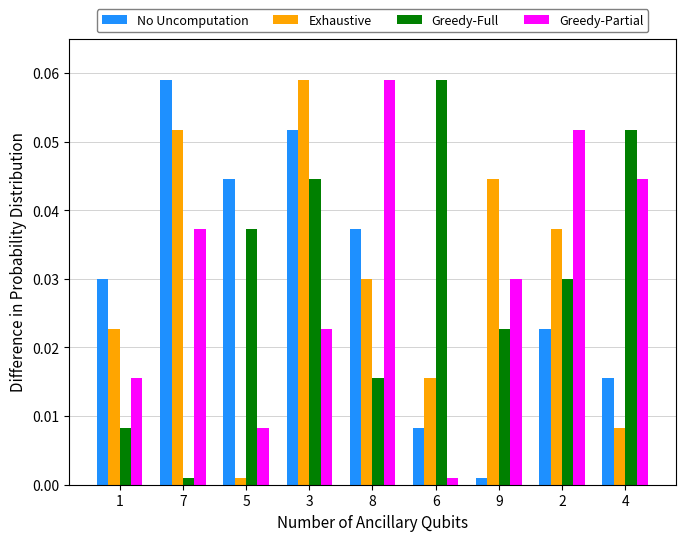

Between 7 and 5, which series saw the biggest shift?

Exhaustive